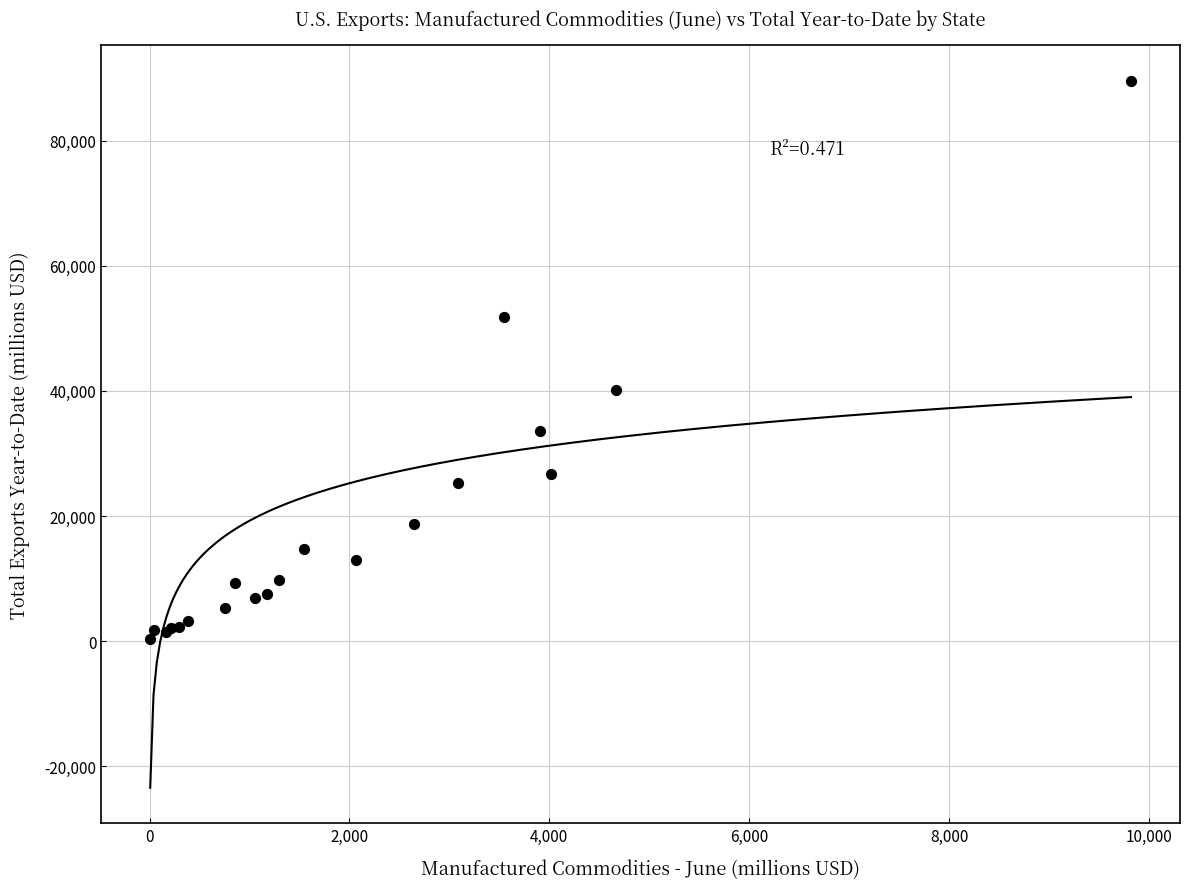

What Y value in the scatter plot is closest to 44925?

40157.9